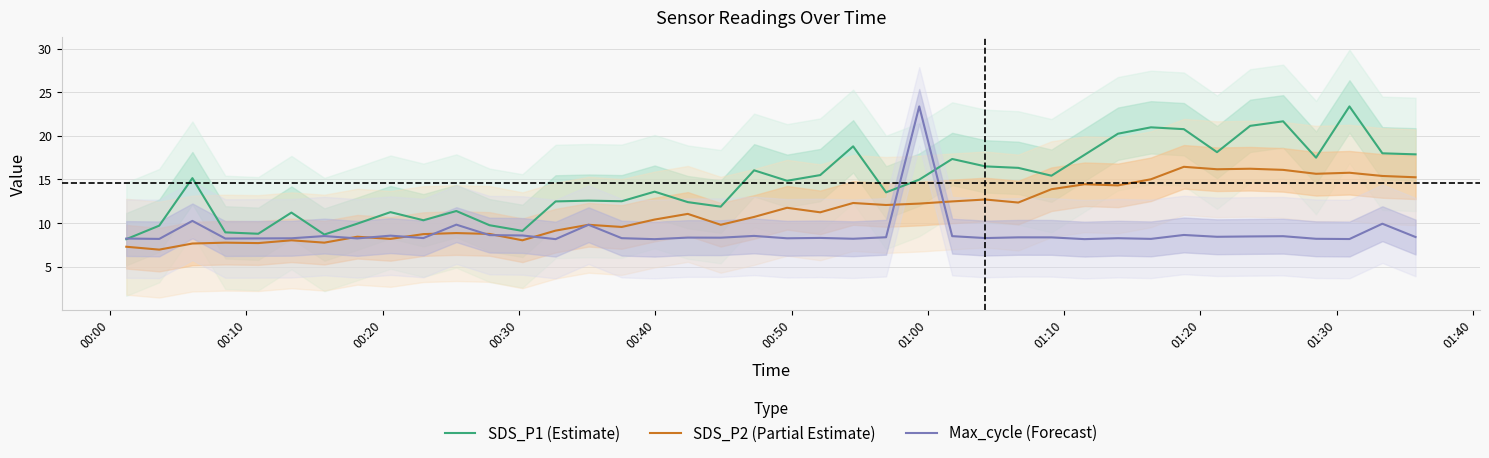

True or false: SDS_P2 (Partial Estimate) and SDS_P1 (Estimate) intersect in this chart.

False